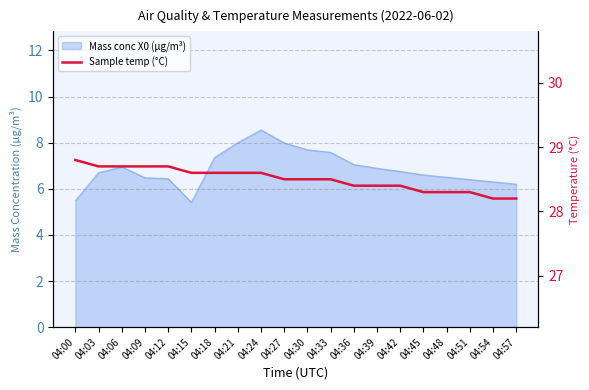

What is the maximum value shown in the chart?

28.8